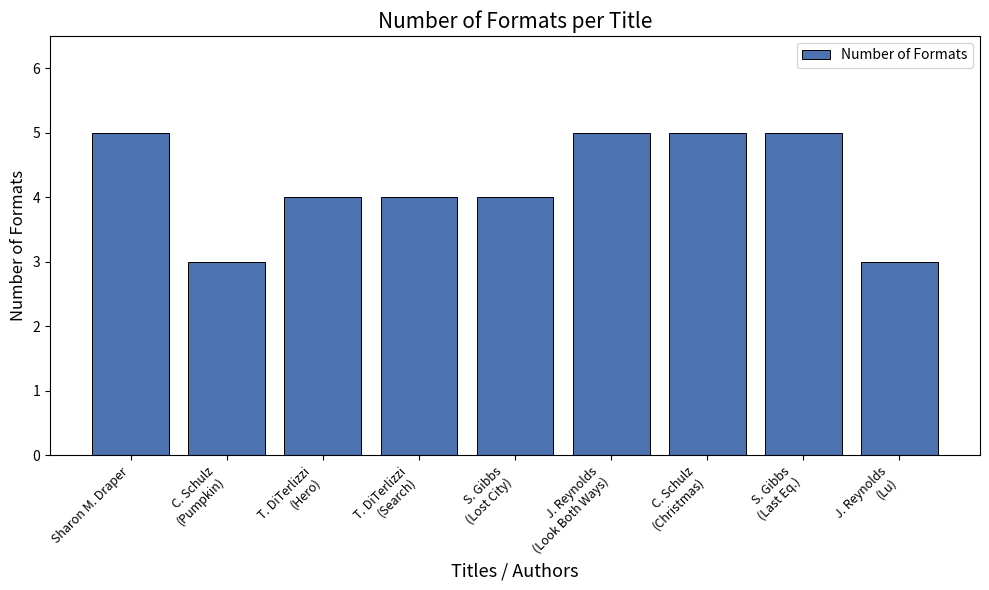

At which label does the data first exceed 4?

Sharon M. Draper